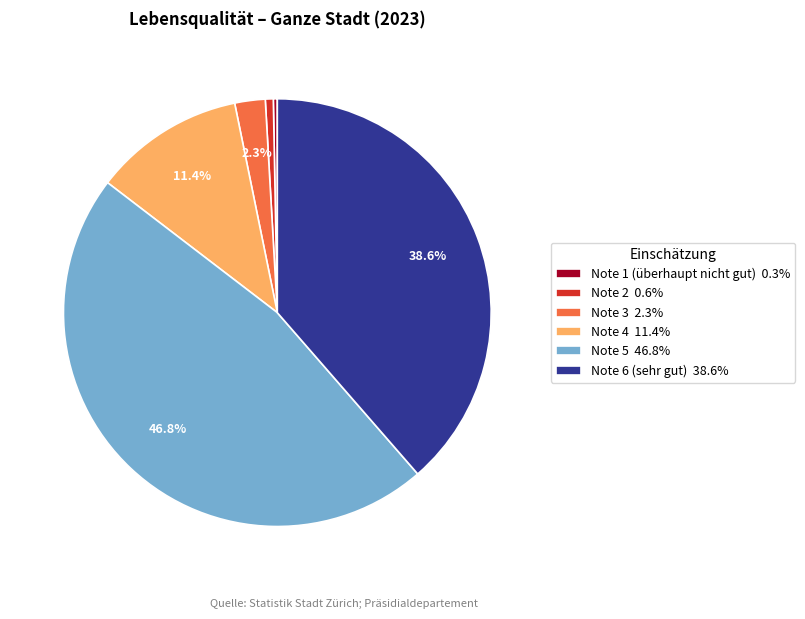

To the nearest percent, what is the difference between the Note 3 and Note 4 slice percentages?

9%